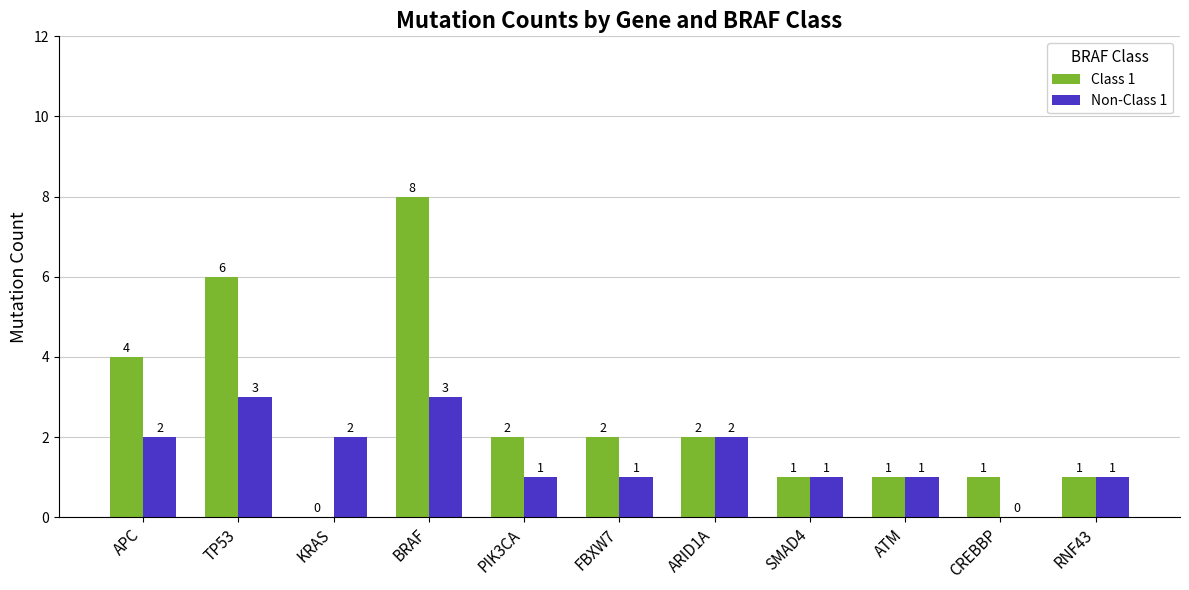

The Non-Class 1 series shows 3 at KRAS. True or false?

False